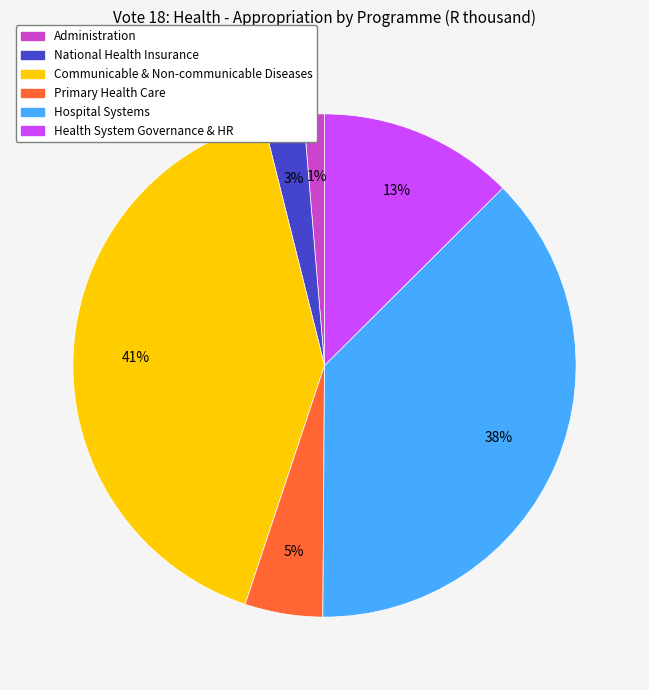

To the nearest percent, what is the average slice percentage?

17%